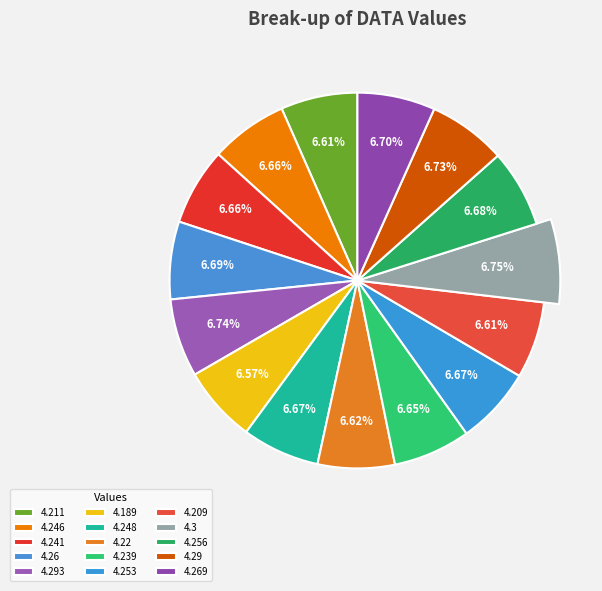

Is it true that 4.293 is 15% of the pie?

False